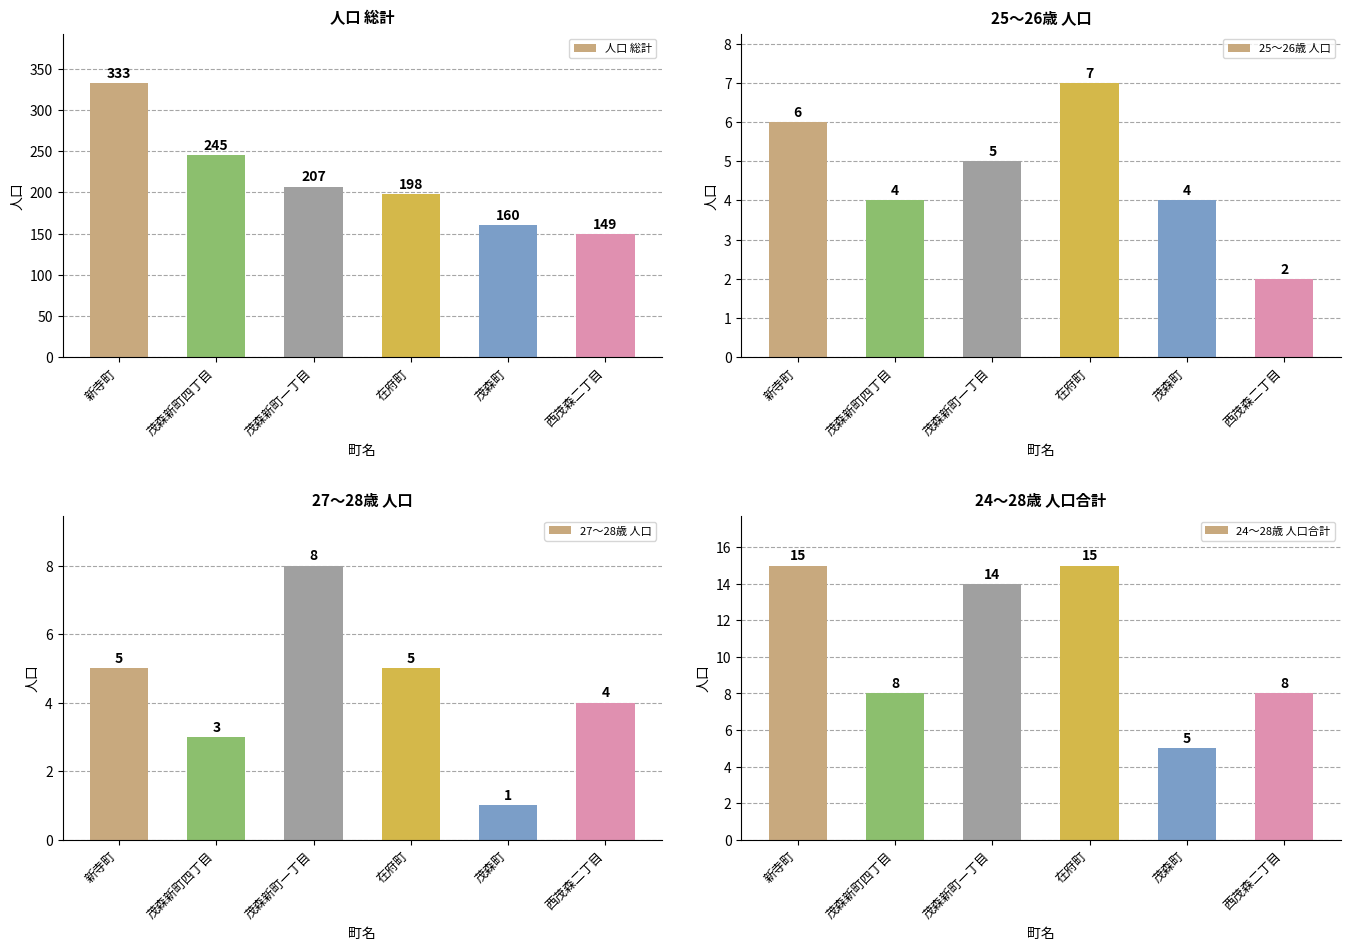

How many data points does each series have?

6